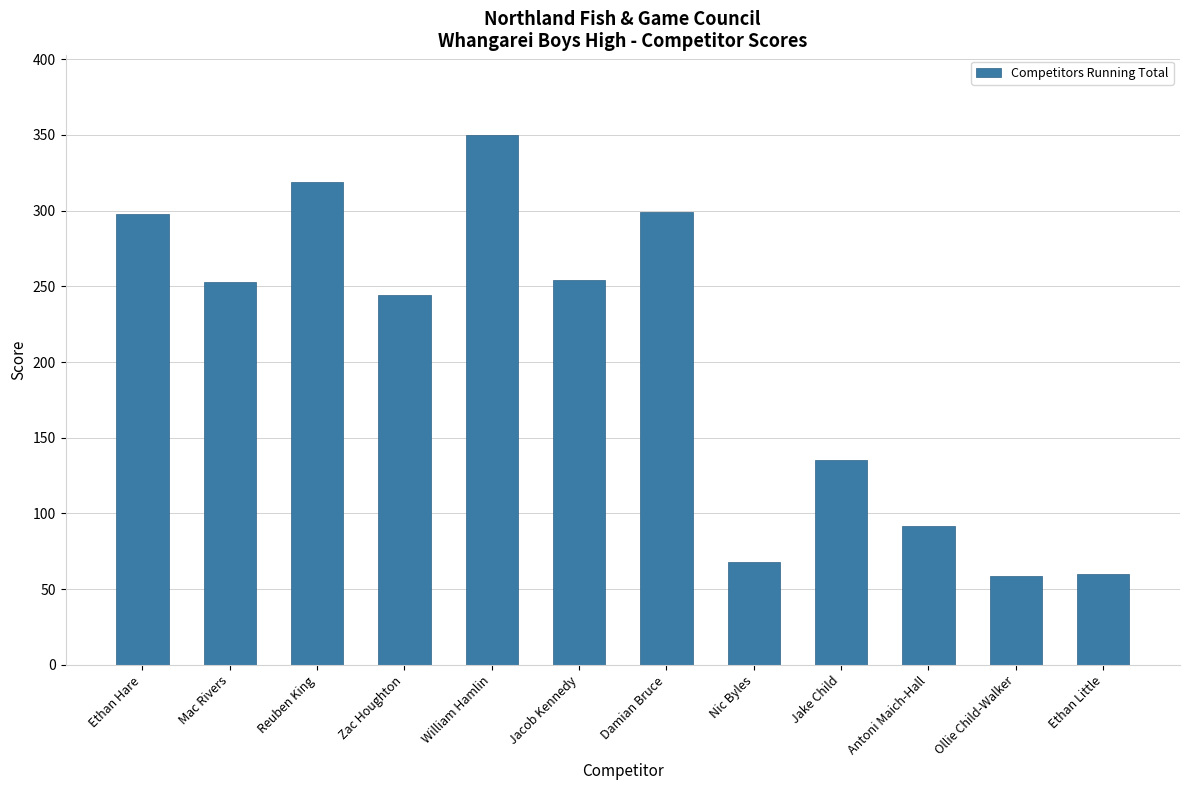

The value at Jacob Kennedy is 86. True or false?

False